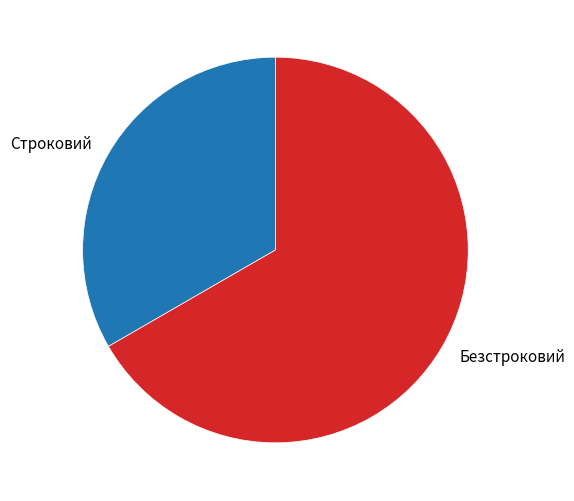

Is the sum of Безстроковий and Строковий greater than half?

Yes